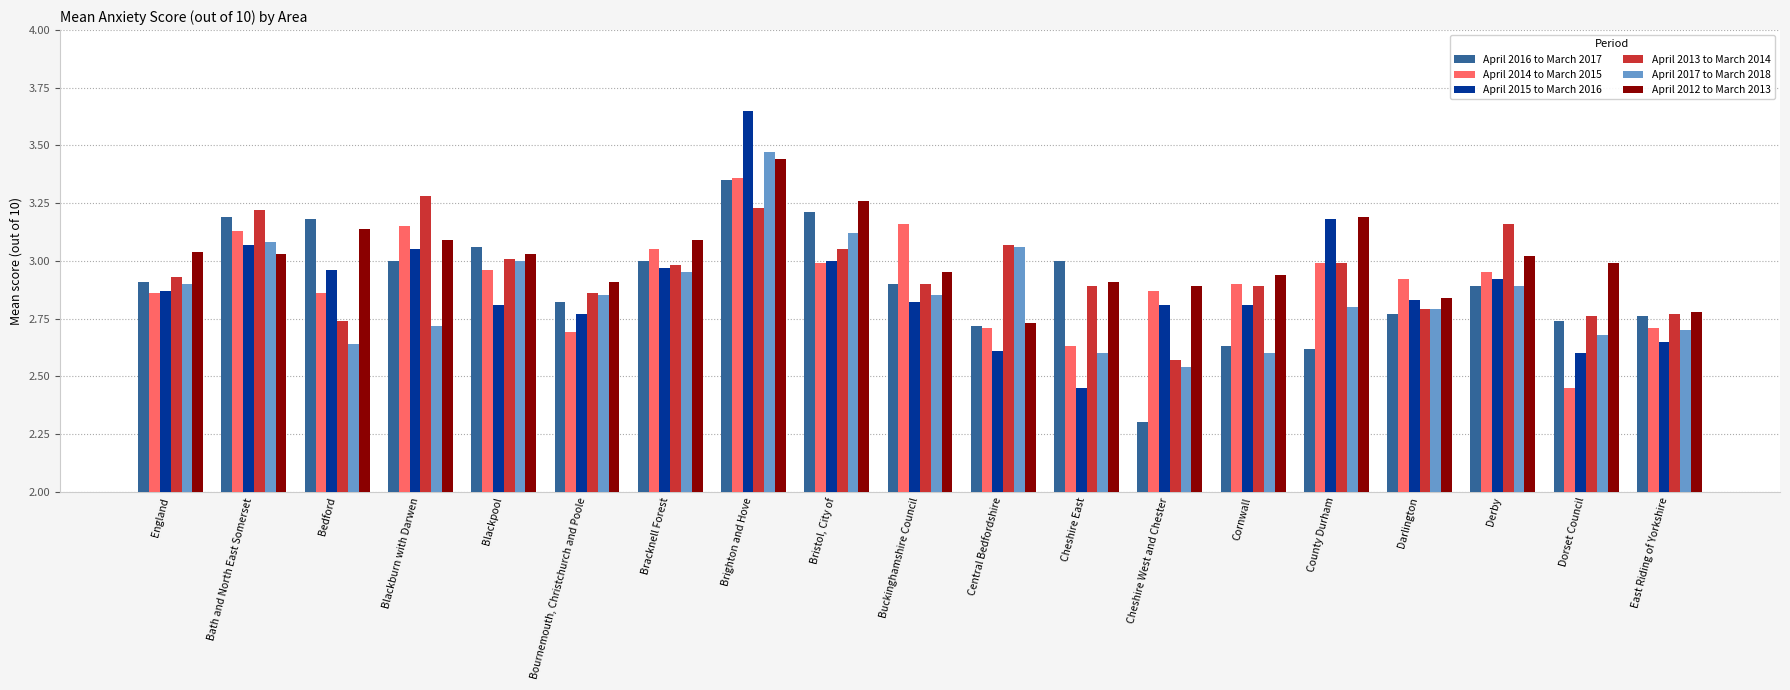

Which series has the largest range (max minus min)?

April 2015 to March 2016